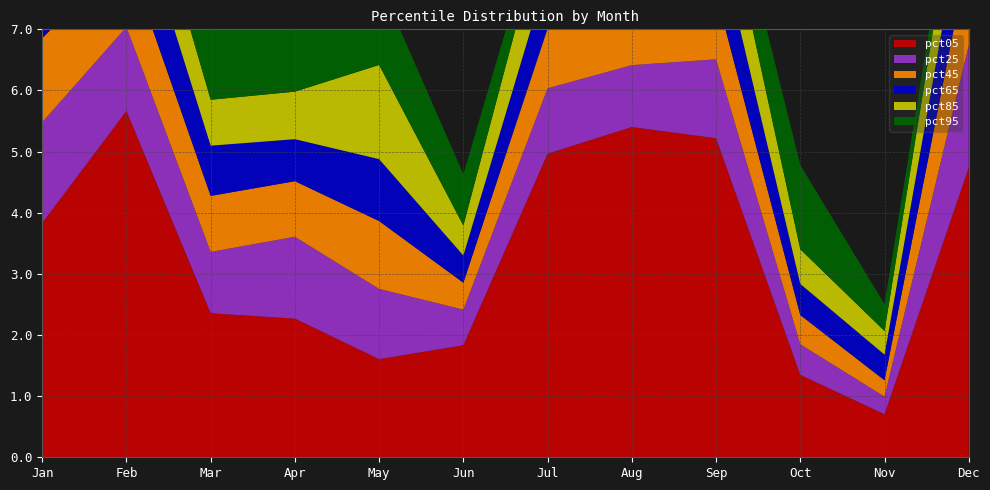

Reading left to right, what are all the values shown in this chart?

pct05: Jan=3.8	Feb=5.7	Mar=2.4	Apr=2.3	May=1.6	Jun=1.8	Jul=5.0	Aug=5.4	Sep=5.2	Oct=1.3	Nov=0.7	Dec=4.7
pct25: Jan=1.6	Feb=1.4	Mar=1.0	Apr=1.3	May=1.1	Jun=0.6	Jul=1.1	Aug=1.0	Sep=1.3	Oct=0.5	Nov=0.3	Dec=2.0
pct45: Jan=1.4	Feb=1.2	Mar=0.9	Apr=0.9	May=1.1	Jun=0.4	Jul=1.0	Aug=0.8	Sep=1.1	Oct=0.5	Nov=0.3	Dec=1.5
pct65: Jan=1.3	Feb=1.3	Mar=0.8	Apr=0.7	May=1.0	Jun=0.4	Jul=0.9	Aug=0.8	Sep=1.1	Oct=0.5	Nov=0.4	Dec=1.2
pct85: Jan=1.0	Feb=1.1	Mar=0.8	Apr=0.8	May=1.5	Jun=0.5	Jul=1.1	Aug=0.8	Sep=1.1	Oct=0.6	Nov=0.4	Dec=1.1
pct95: Jan=0.2	Feb=0.8	Mar=1.2	Apr=1.9	May=1.4	Jun=0.8	Jul=0.3	Aug=0.5	Sep=0.6	Oct=1.4	Nov=0.4	Dec=0.4